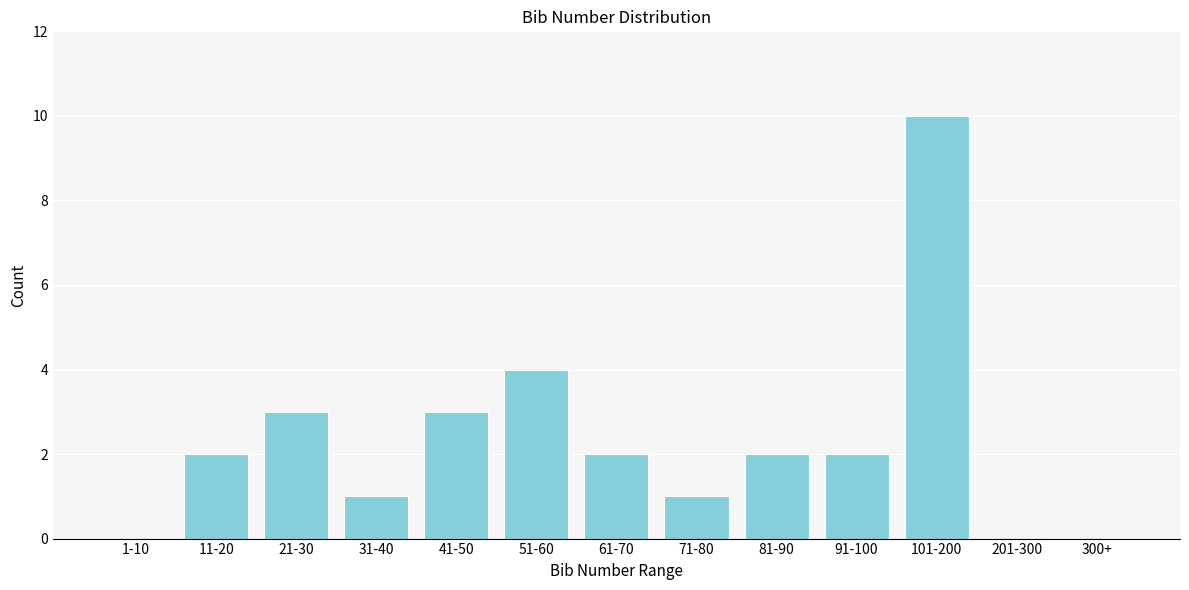

Reading left to right, list all the values displayed in this chart.

1-10=0	11-20=2	21-30=3	31-40=1	41-50=3	51-60=4	61-70=2	71-80=1	81-90=2	91-100=2	101-200=10	201-300=0	300+=0